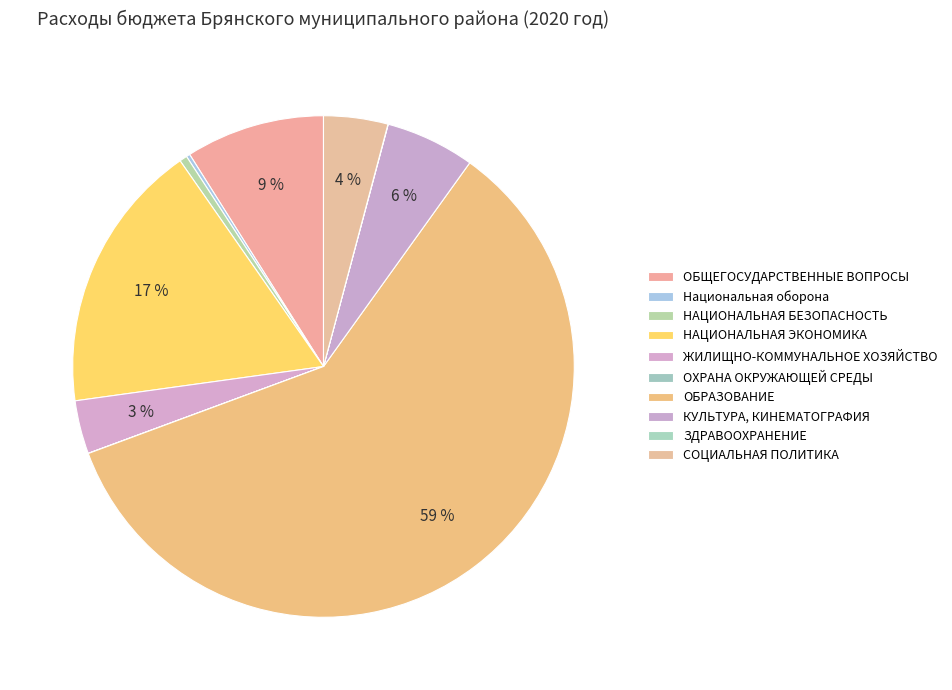

Count the number of slices in the pie.

10